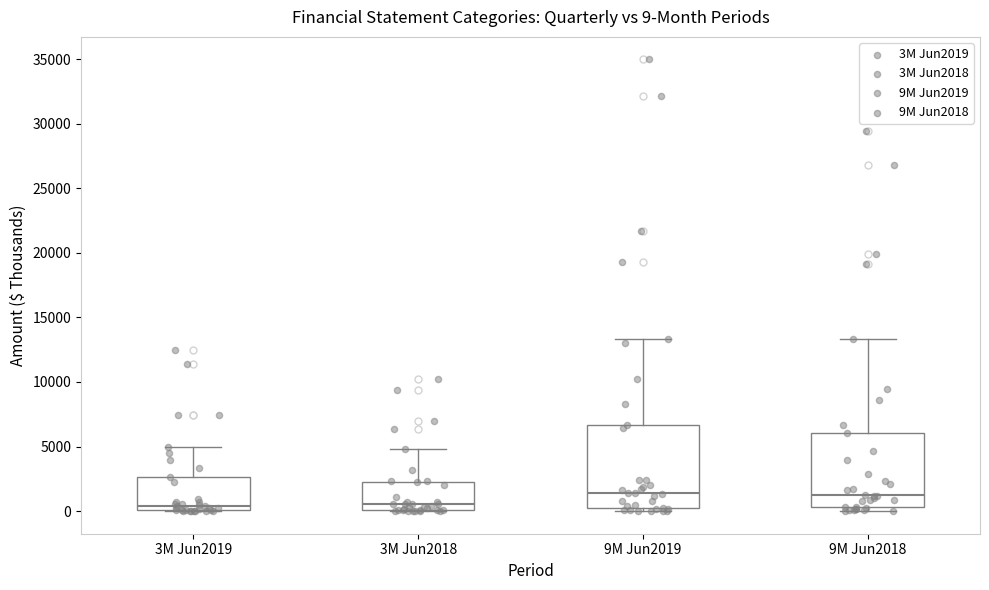

Which box is the tallest, from its lower edge to its upper edge?

9M Jun2019